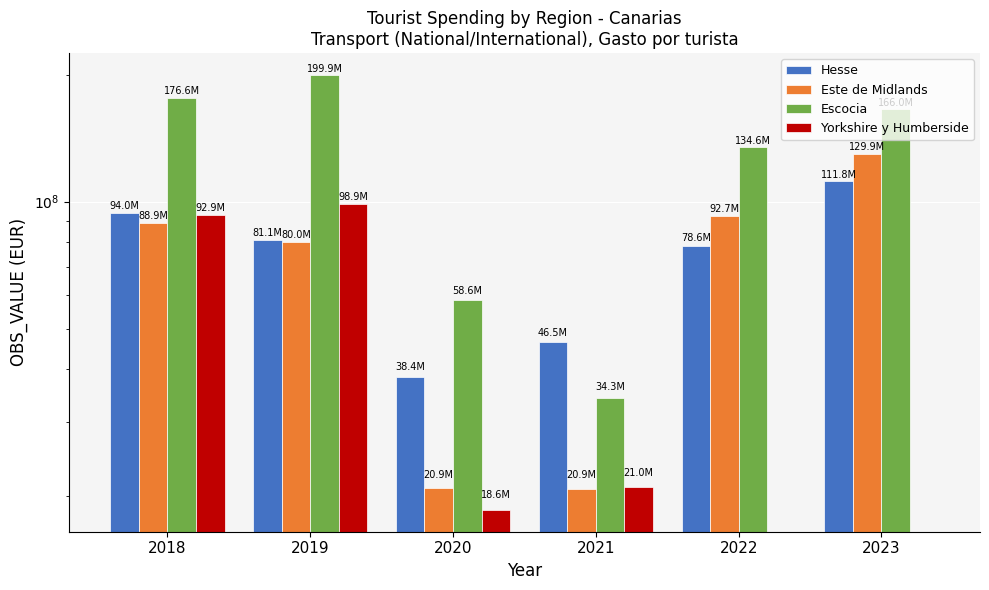

Between 2020 and 2022, which series saw the biggest shift?

Escocia